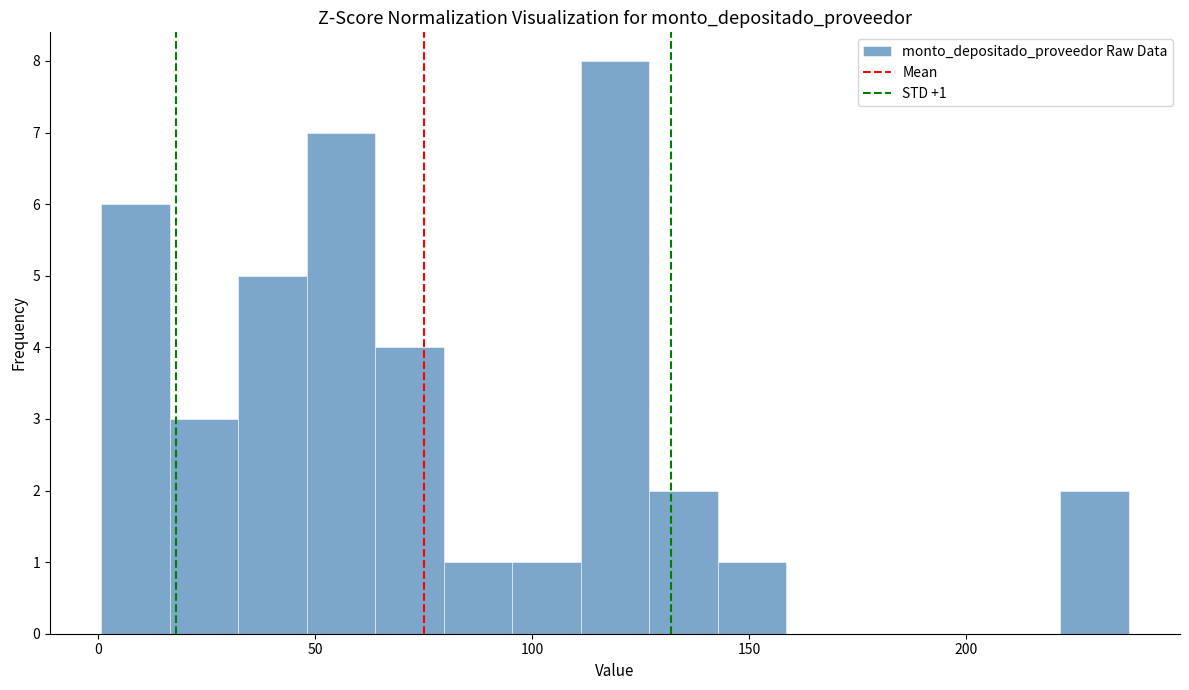

Around what value on the x-axis is the tallest bar? Give the approximate position of its centre, as read against the axis.

120